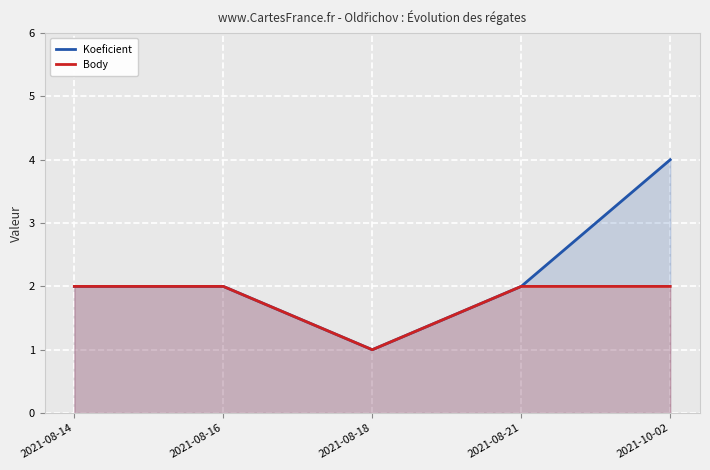

How many lines are shown in the chart?

2